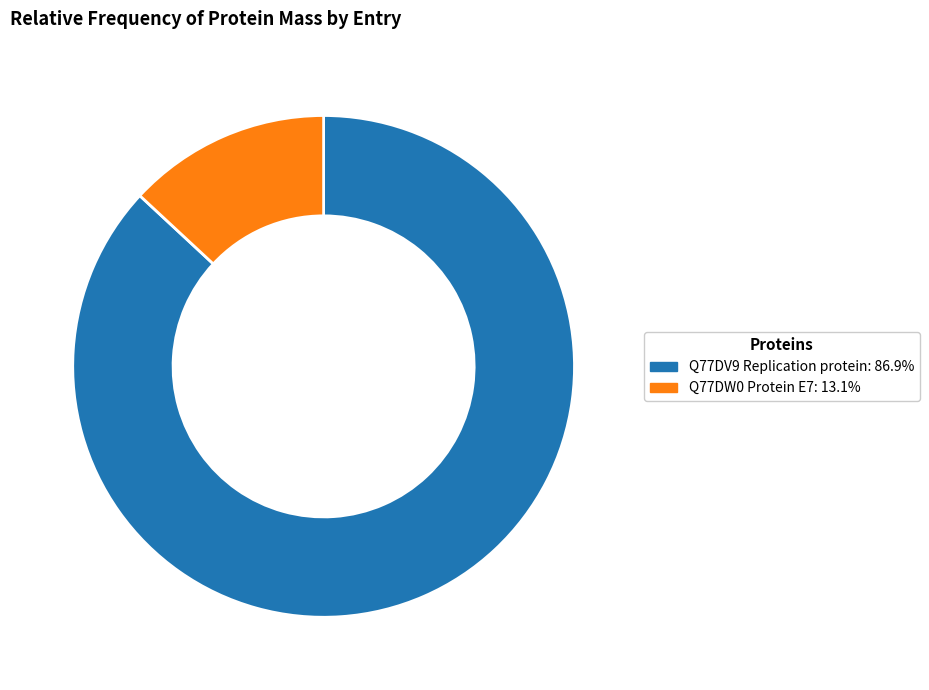

Count the number of slices in the pie.

2